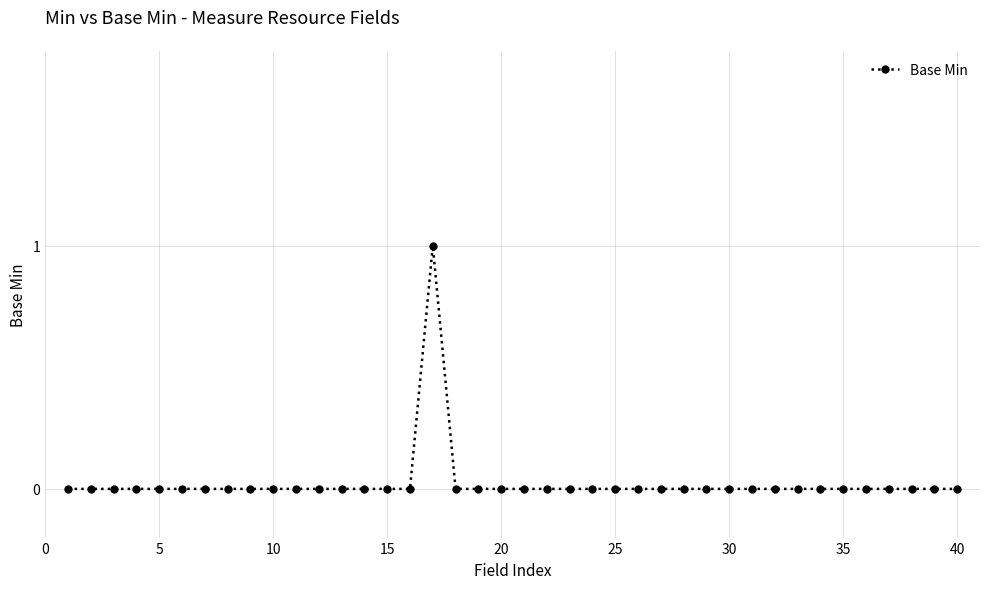

How many data points does each series have?

40